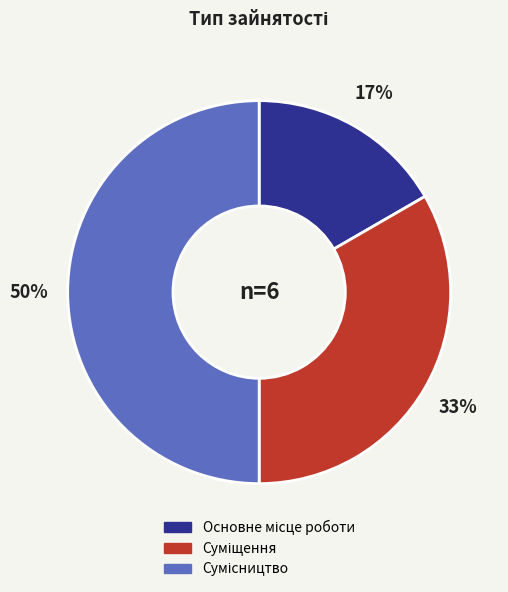

To the nearest percent, what is the difference between the largest and smallest slice percentages?

33%